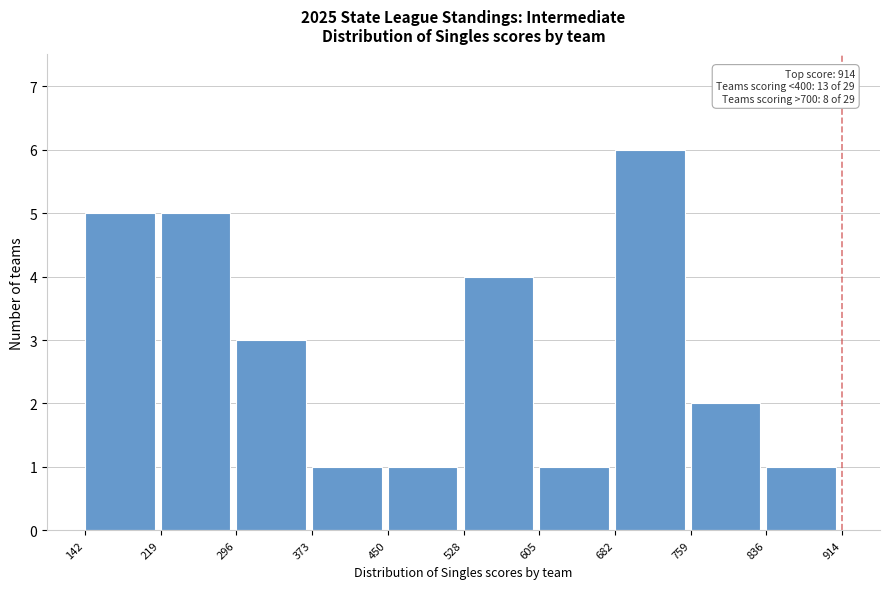

Which range on the x-axis has the tallest bar?

682 to 759